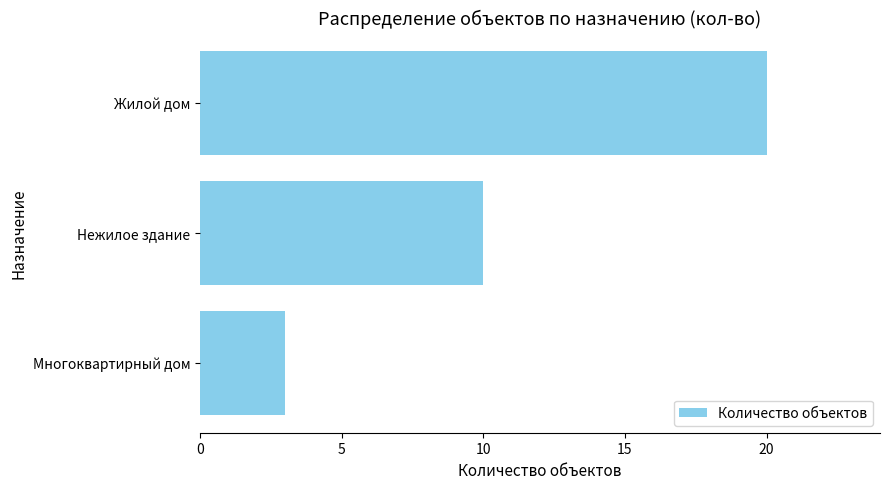

Which has a higher value, Жилой дом or Многоквартирный дом?

Жилой дом